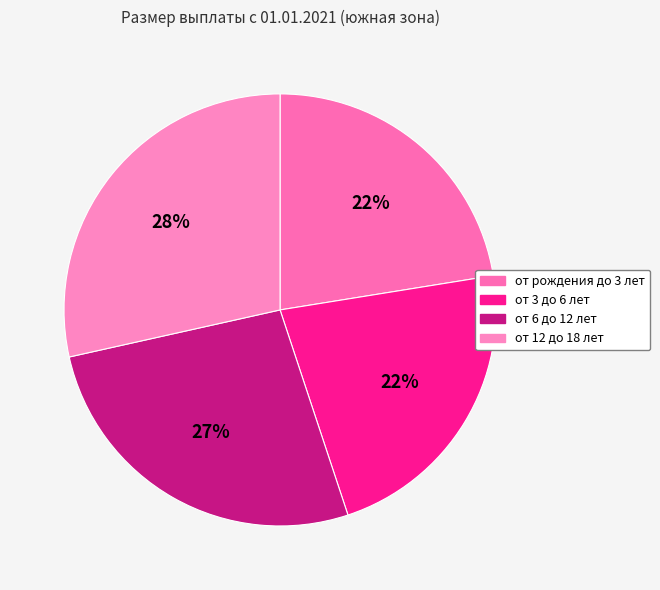

Count the number of slices in the pie.

4